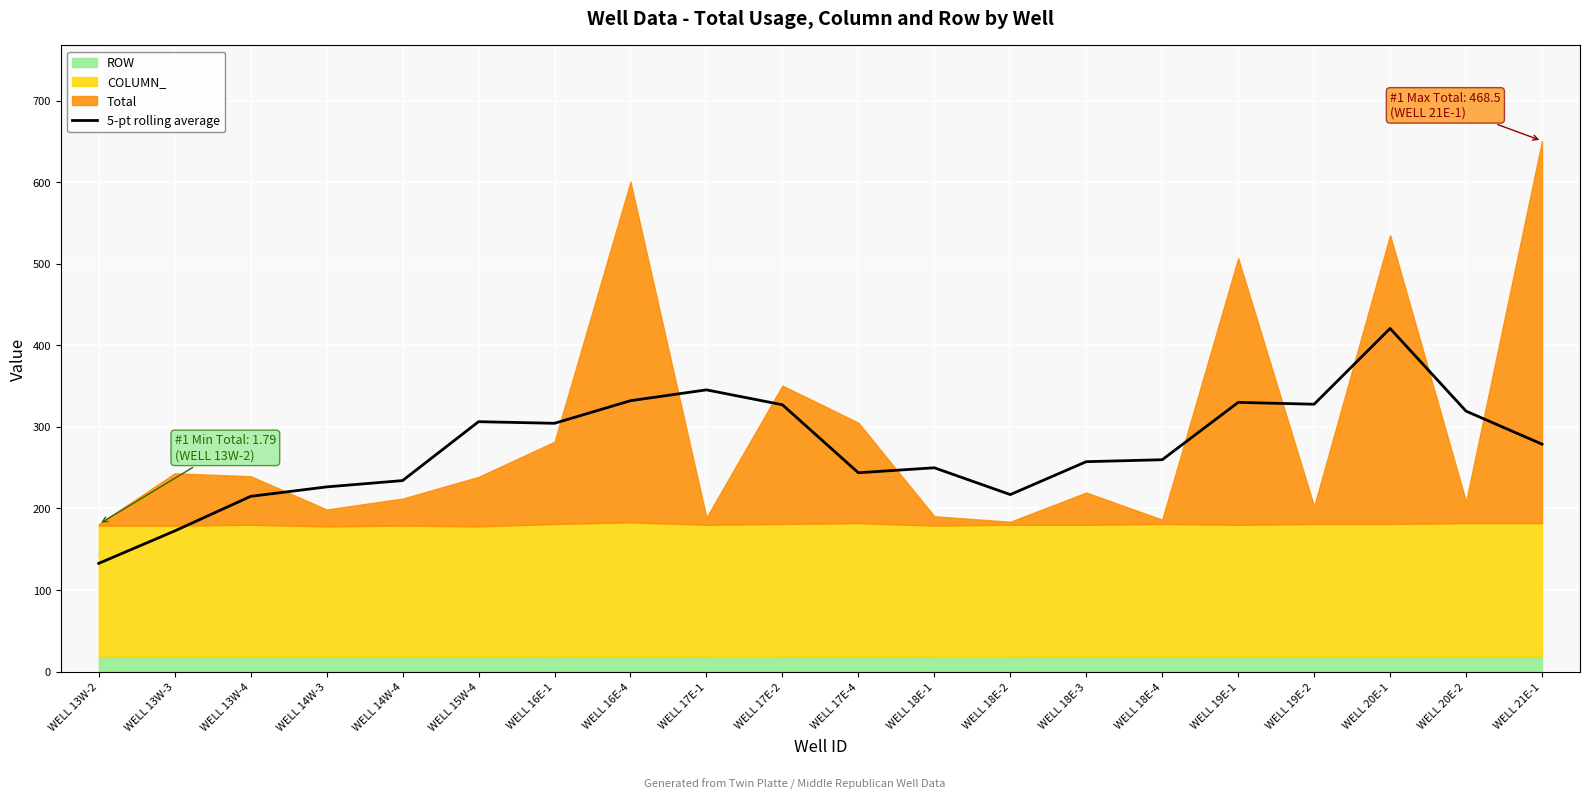

What is the value of the 6th point from the left?

306.3